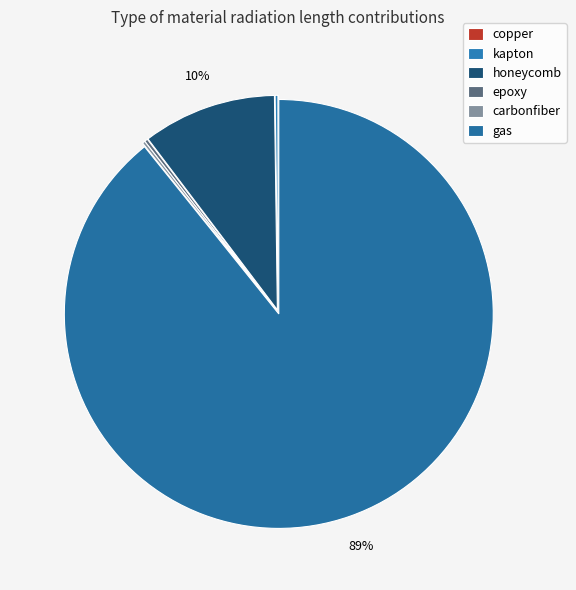

To the nearest percent, what is the difference between the largest and smallest slice percentages?

89%